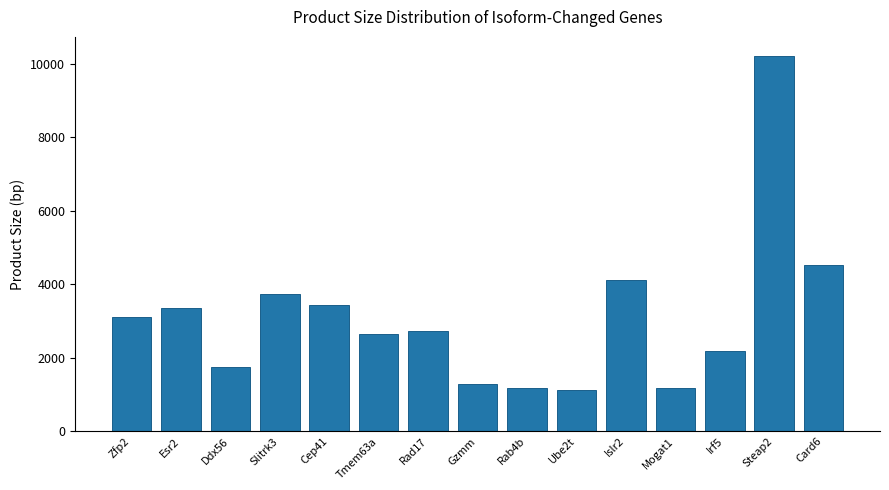

What is the ratio of the value at Irf5 to the value at Steap2?

0.2